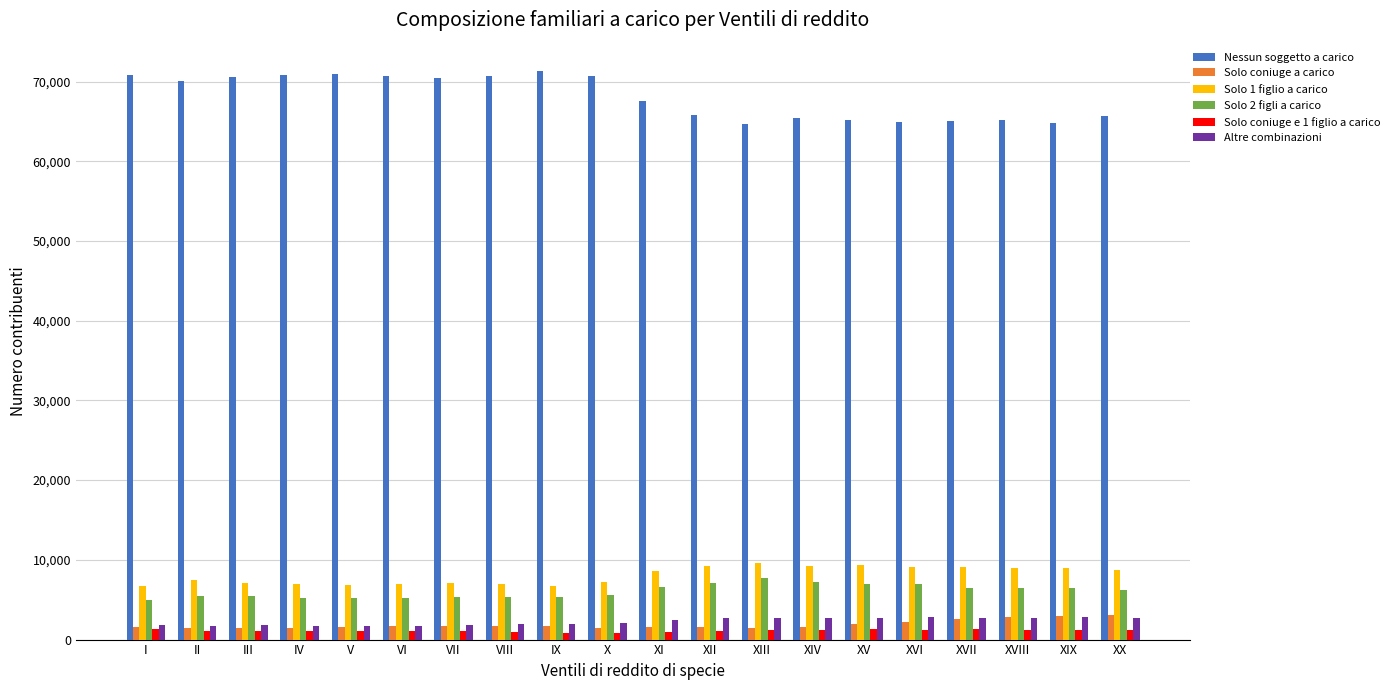

What are all the series names shown in the legend?

Nessun soggetto a carico, Solo coniuge a carico, Solo 1 figlio a carico, Solo 2 figli a carico, Solo coniuge e 1 figlio a carico, Altre combinazioni